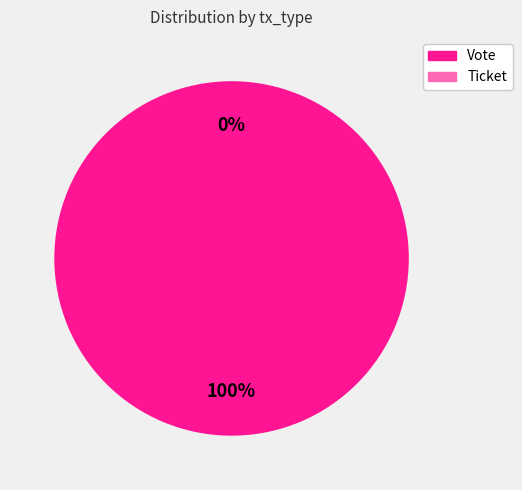

To the nearest percent, what is the combined percentage of Vote (io_index=1) and Ticket (io_index=0)?

100%